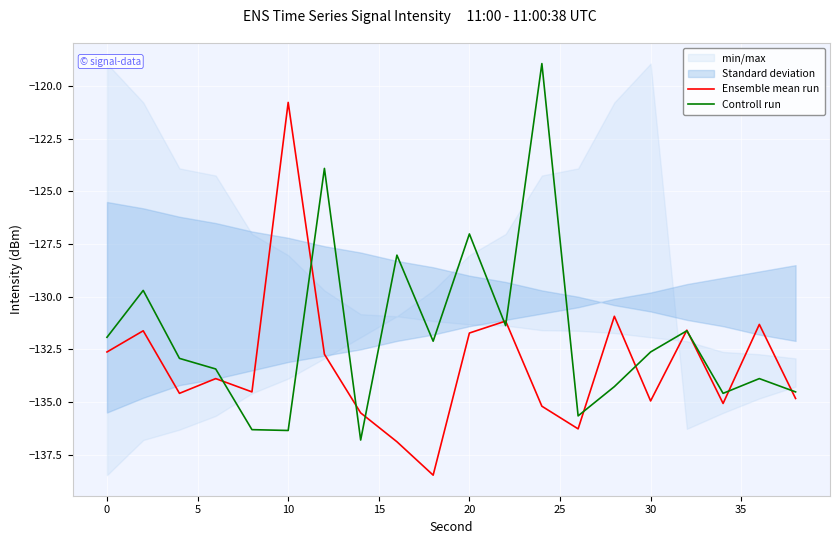

What is the maximum value for Ensemble mean run?

-120.8